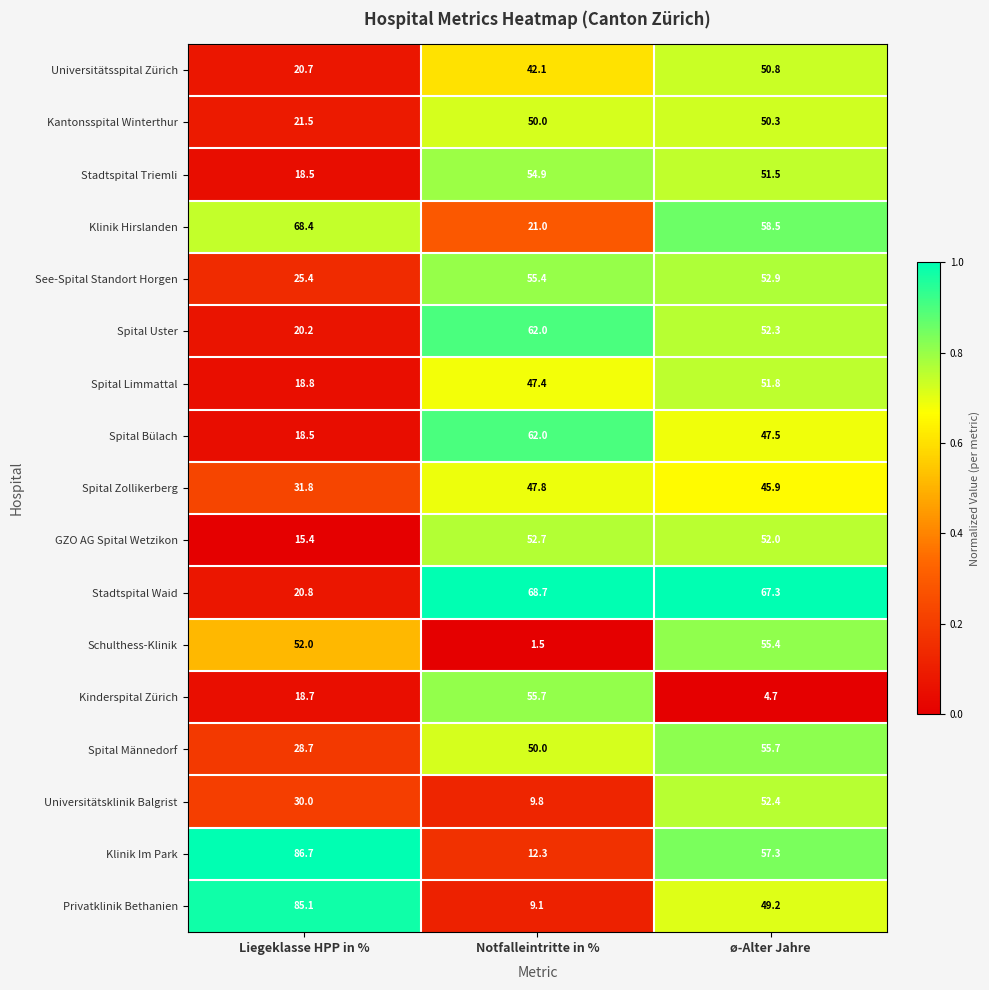

What is the difference between the Stadtspital Waid values at ø-Alter Jahre and Liegeklasse HPP in %?

46.5